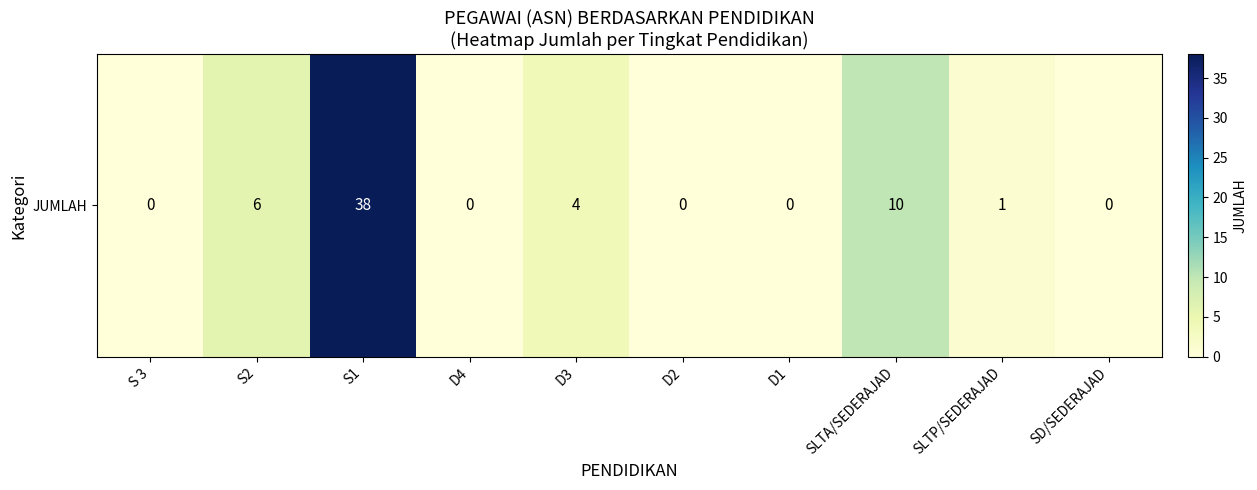

At which label does the data first exceed 1?

S2